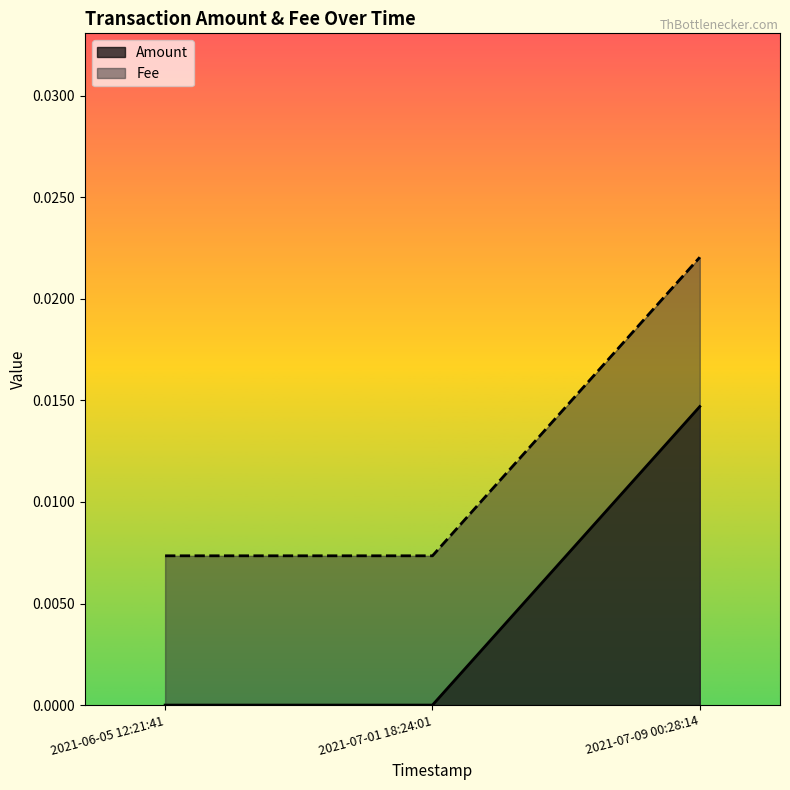

Which series changed the most between 2021-06-05 12:21:41 and 2021-07-01 18:24:01?

Amount